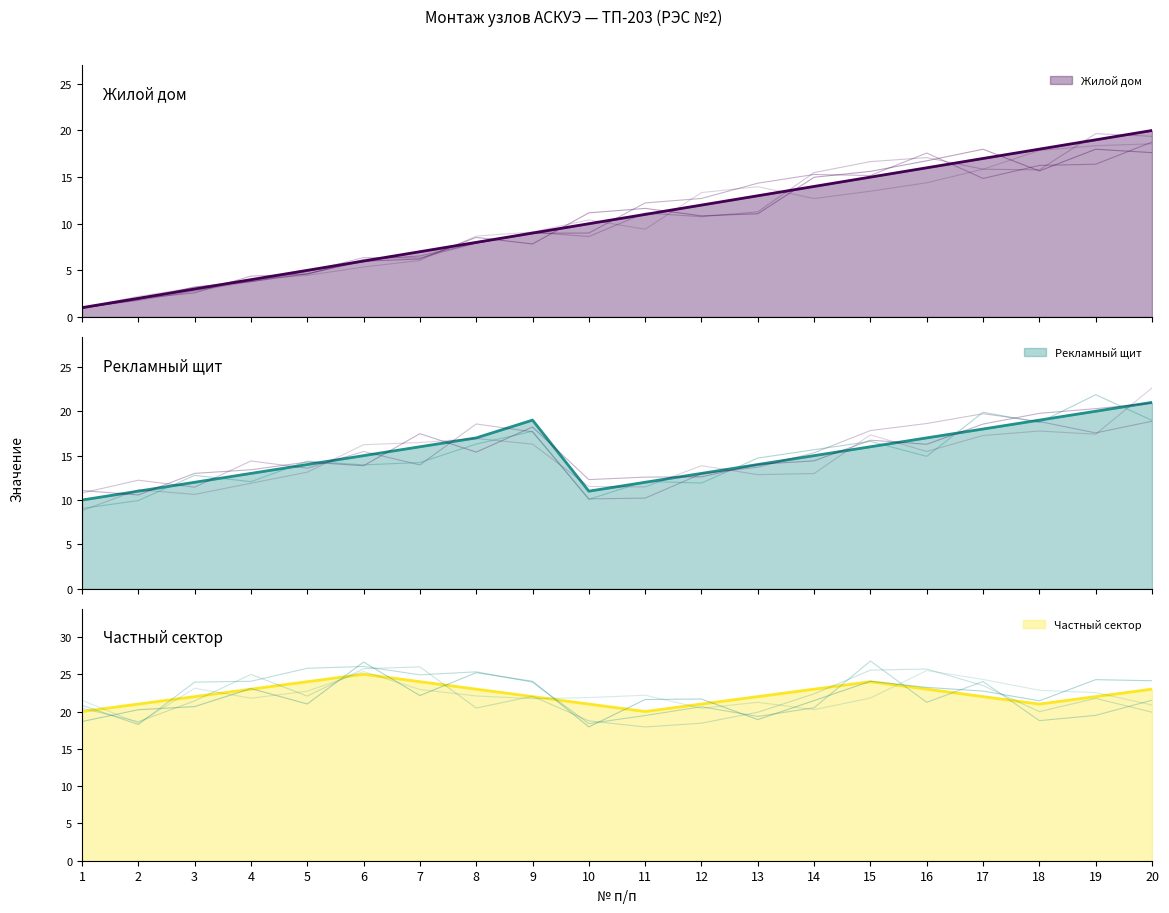

Which series has the widest spread of values?

Жилой дом